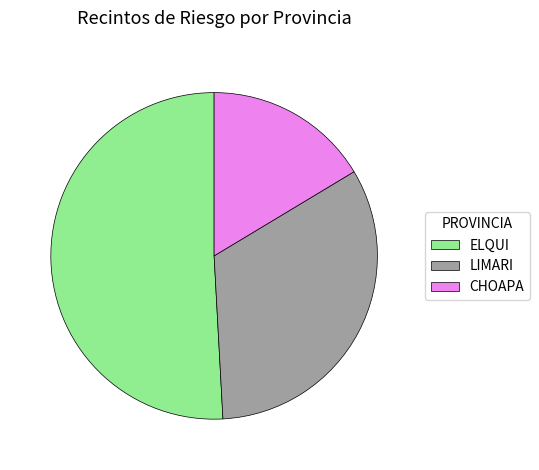

What is the ratio of the value at LIMARI to the value at CHOAPA?

2.0